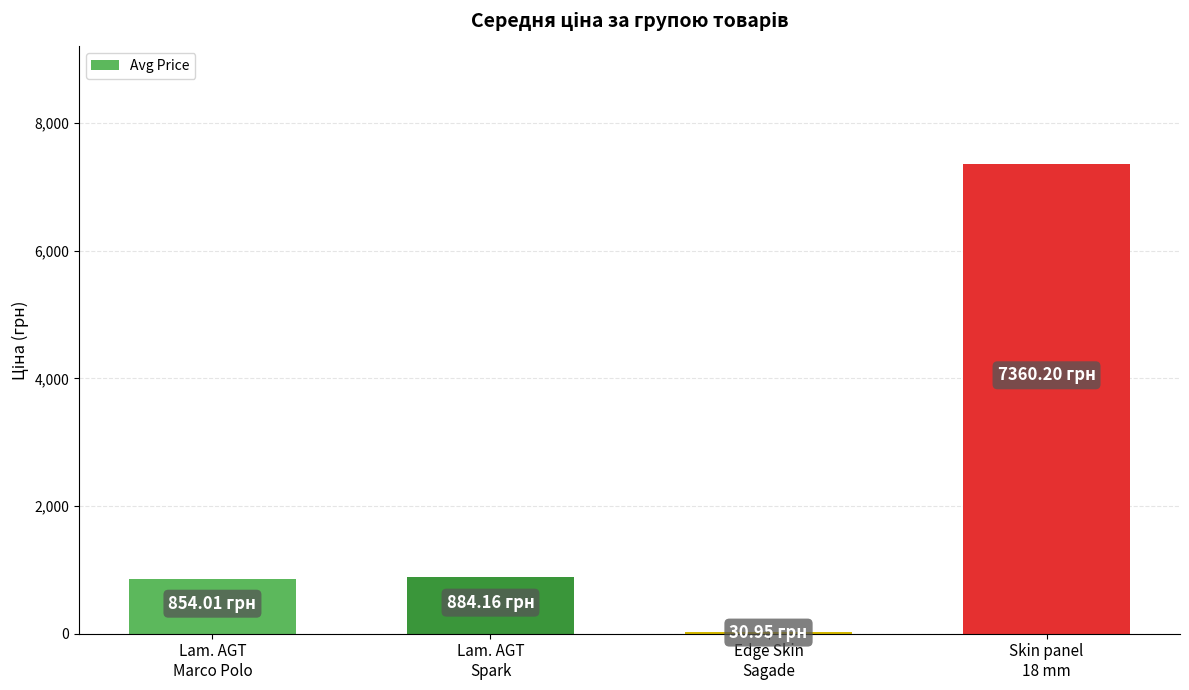

What is the average value?

2282.3